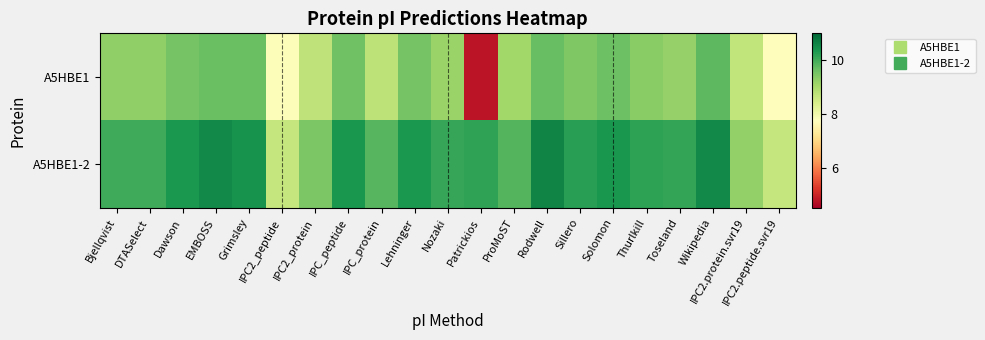

What is the spread (max minus min) of values at IPC_peptide?

0.8